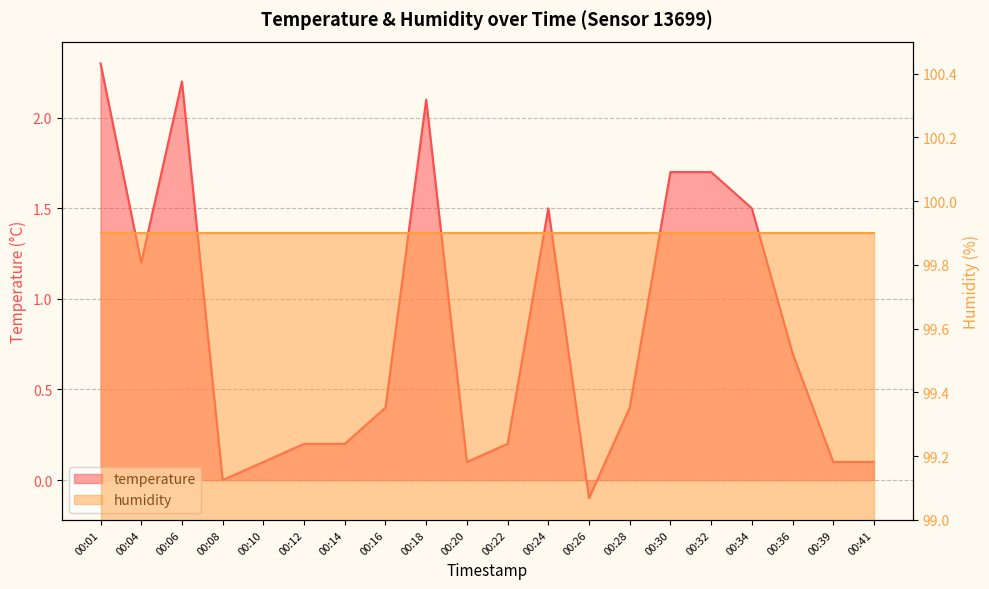

Which category has the highest value across all series?

00:01